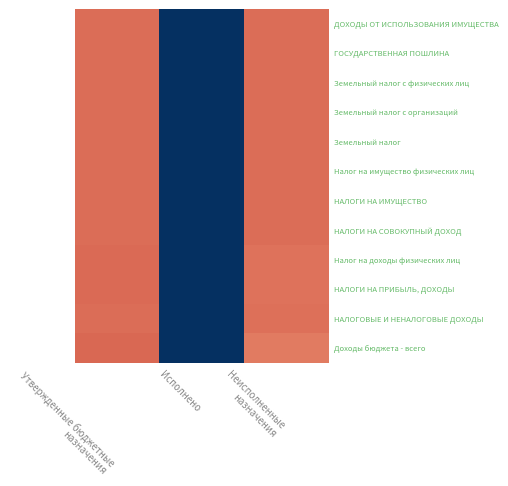

Which series changed the most between Исполнено and Неисполненные назначения?

ДОХОДЫ ОТ ИСПОЛЬЗОВАНИЯ ИМУЩЕСТВА